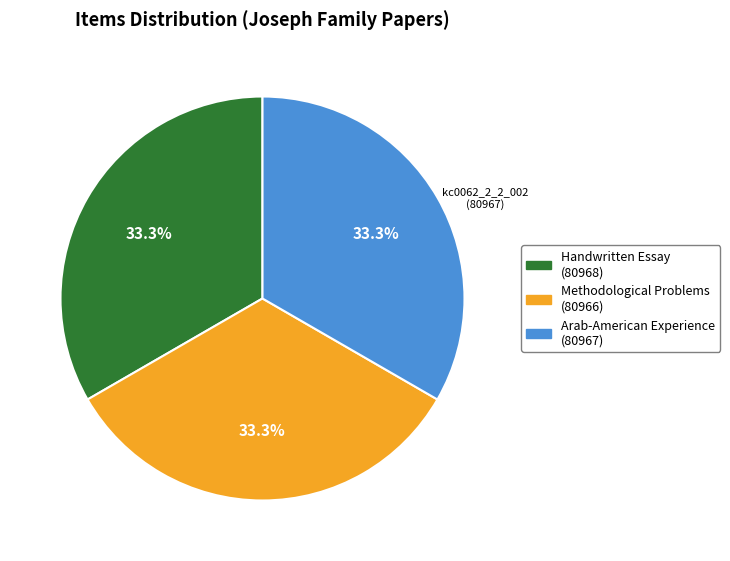

Does any single category account for the majority?

No